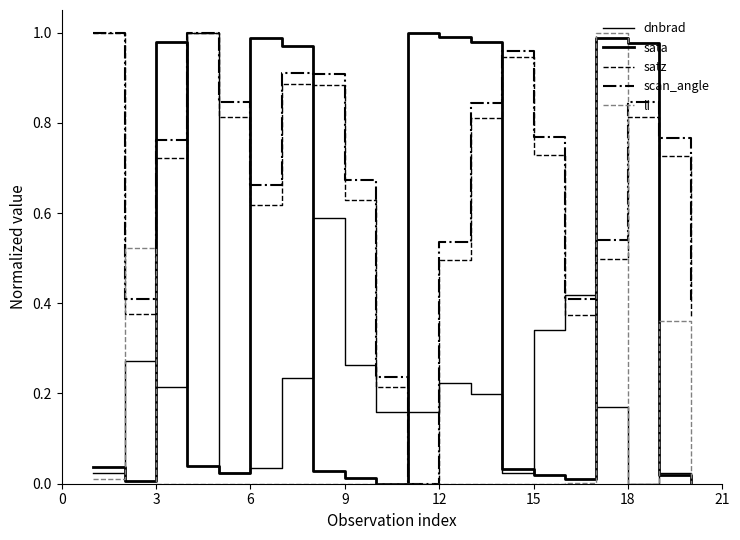

Rank the series by their maximum value, from highest to lowest.

dnbrad, sata, satz, scan_angle, li